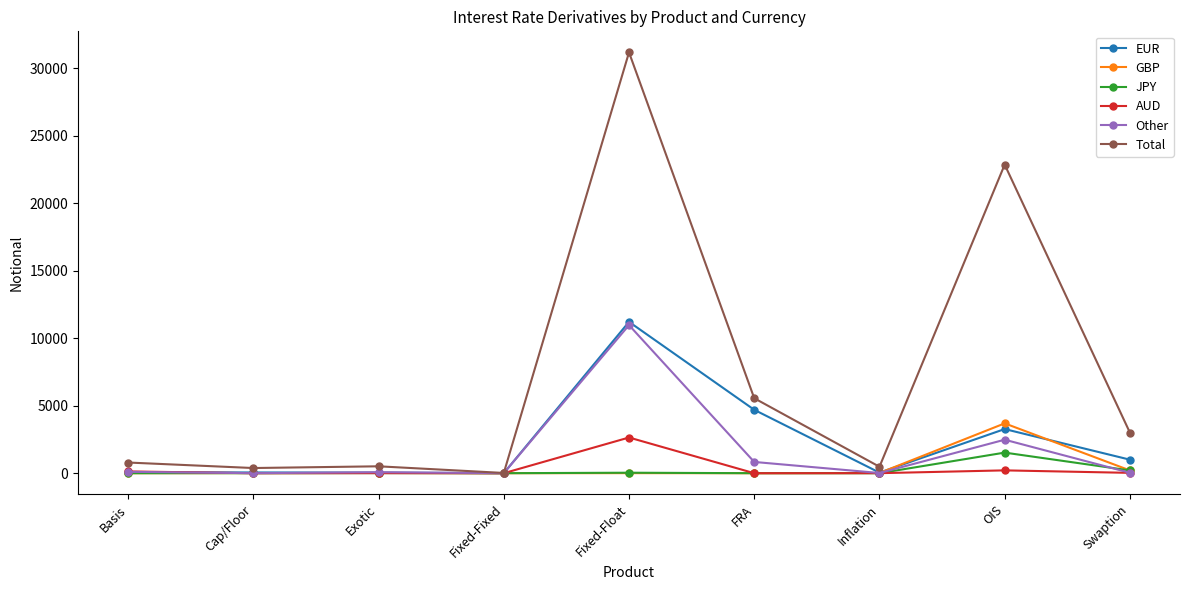

How many data points does each series have?

9